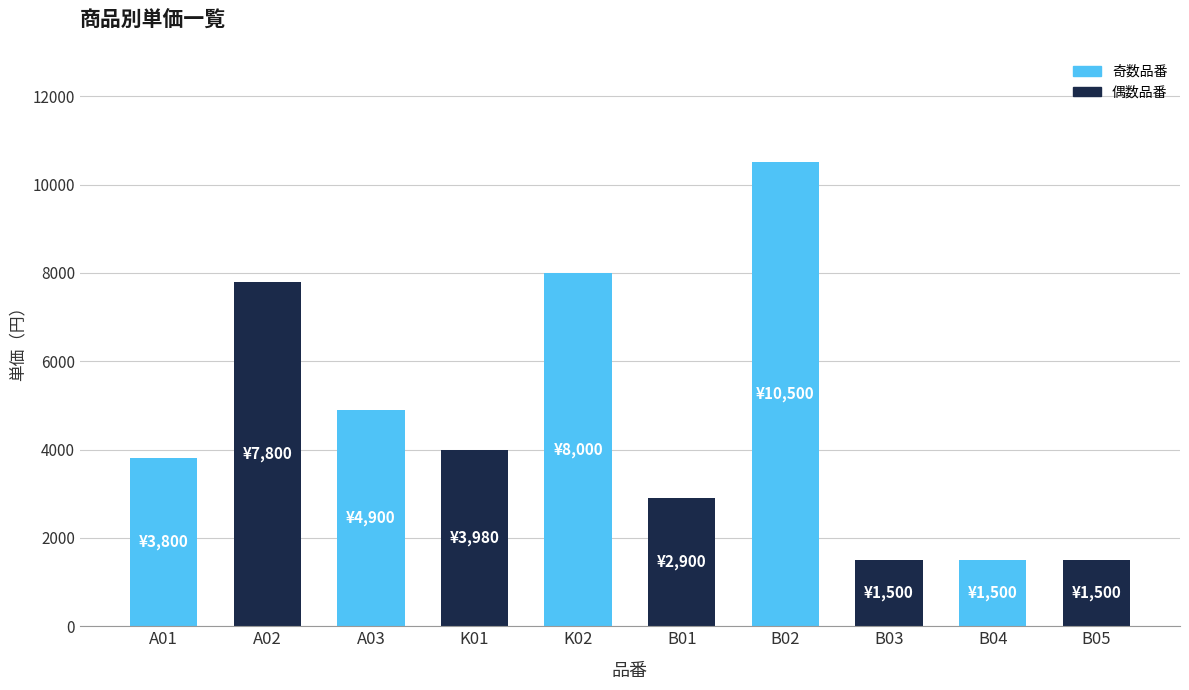

Which has a higher value, B01 or K01?

K01